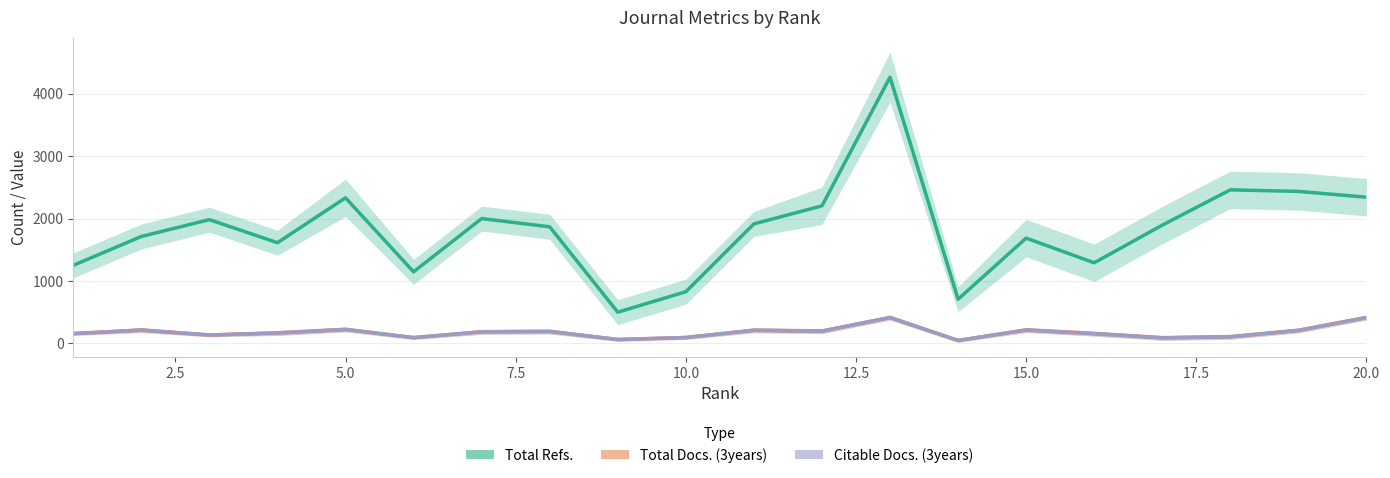

How many interior local peaks does the Total Refs. series have?

6